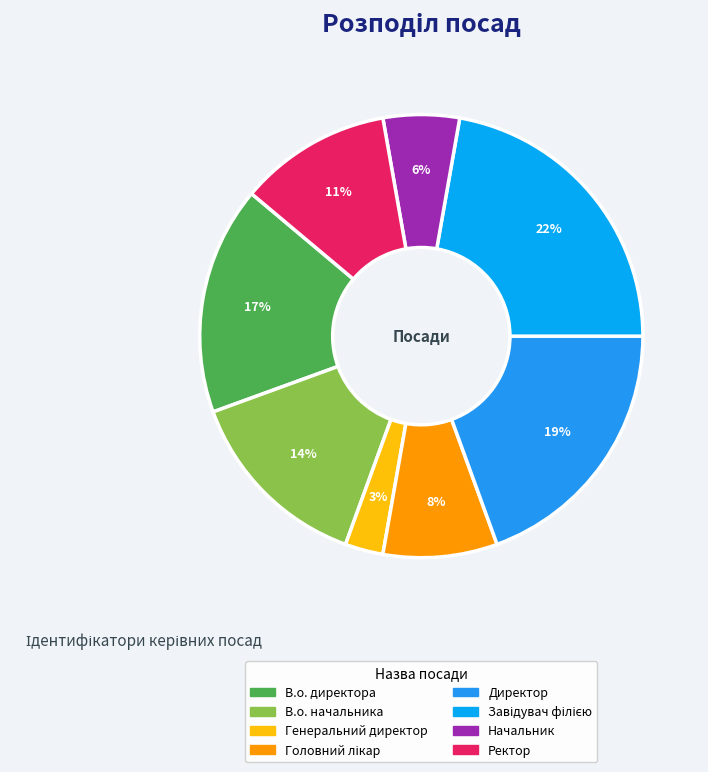

To the nearest percent, what is the difference between the Завідувач філією and Начальник slice percentages?

17%